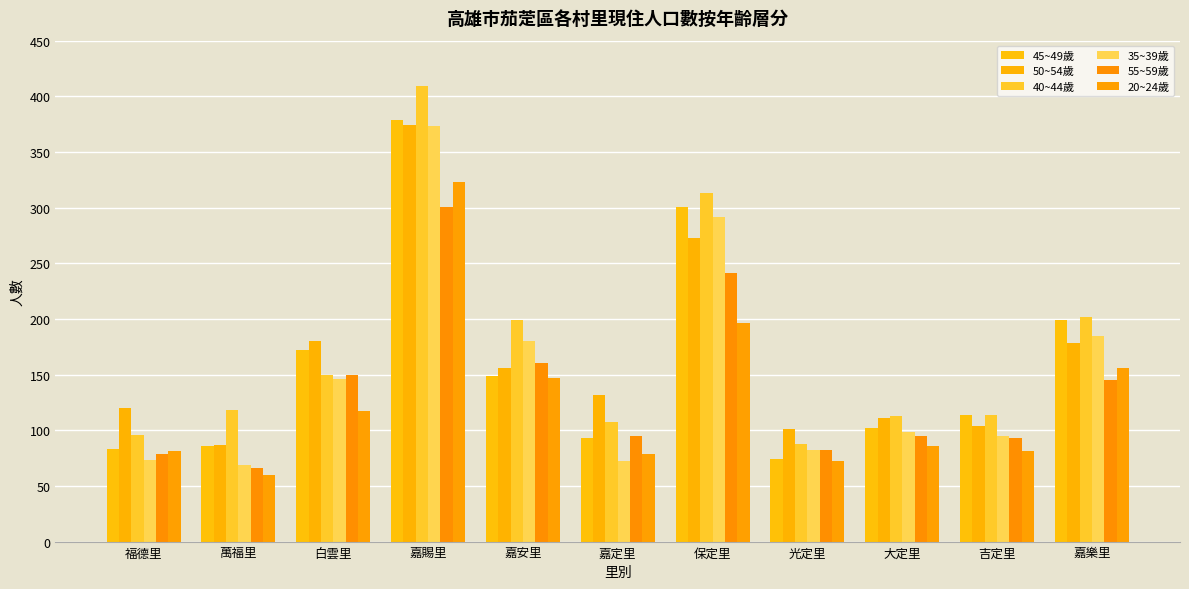

What is the label of the 9th bar from the right?

白雲里